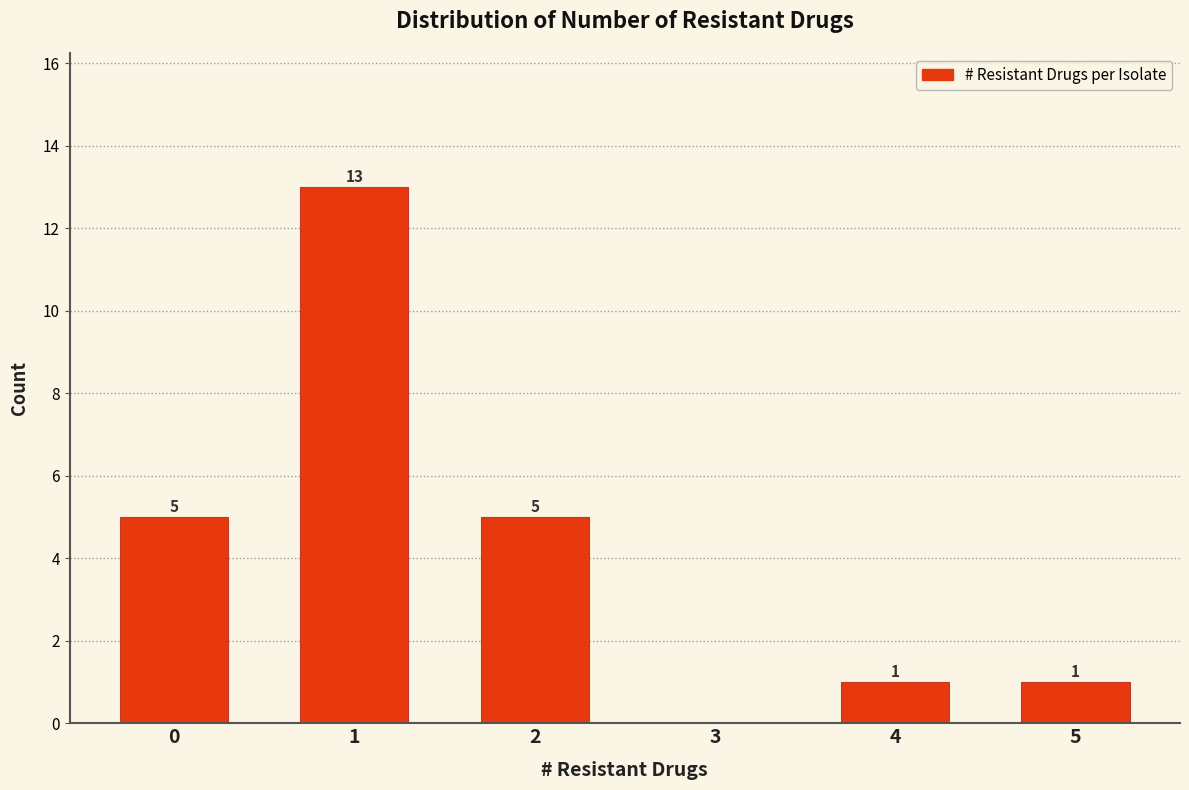

Reading left to right, transcribe all the data shown in this chart.

0=5	1=13	2=5	3=0	4=1	5=1